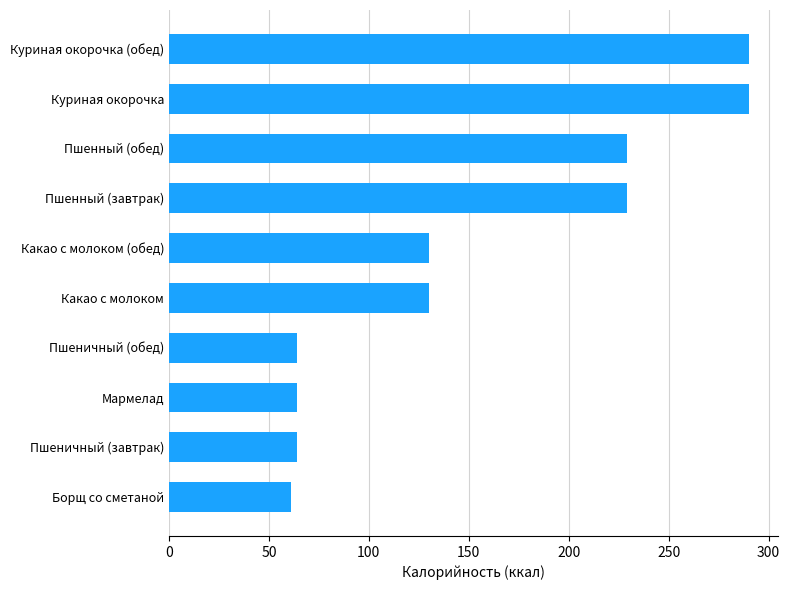

Approximately how many times larger is the value at Куриная окорочка compared to Пшеничный (завтрак)?

4.5